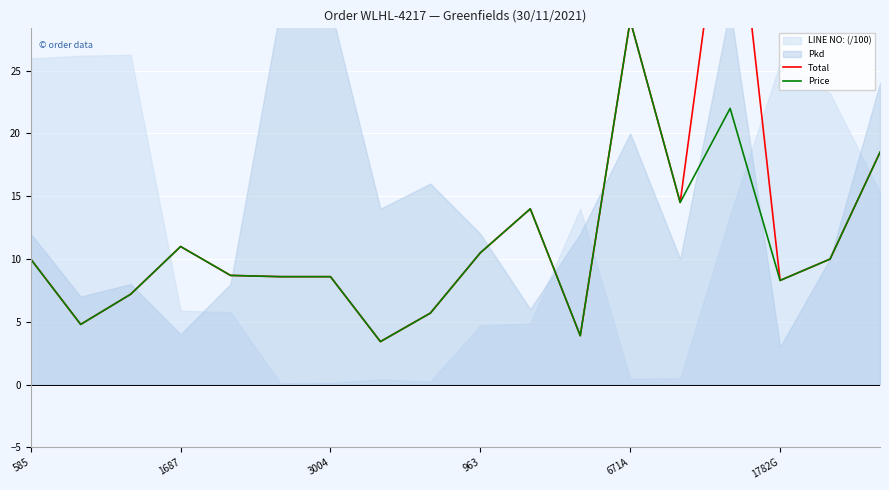

Rank the series at 1782G from lowest to highest value.

Total, Price